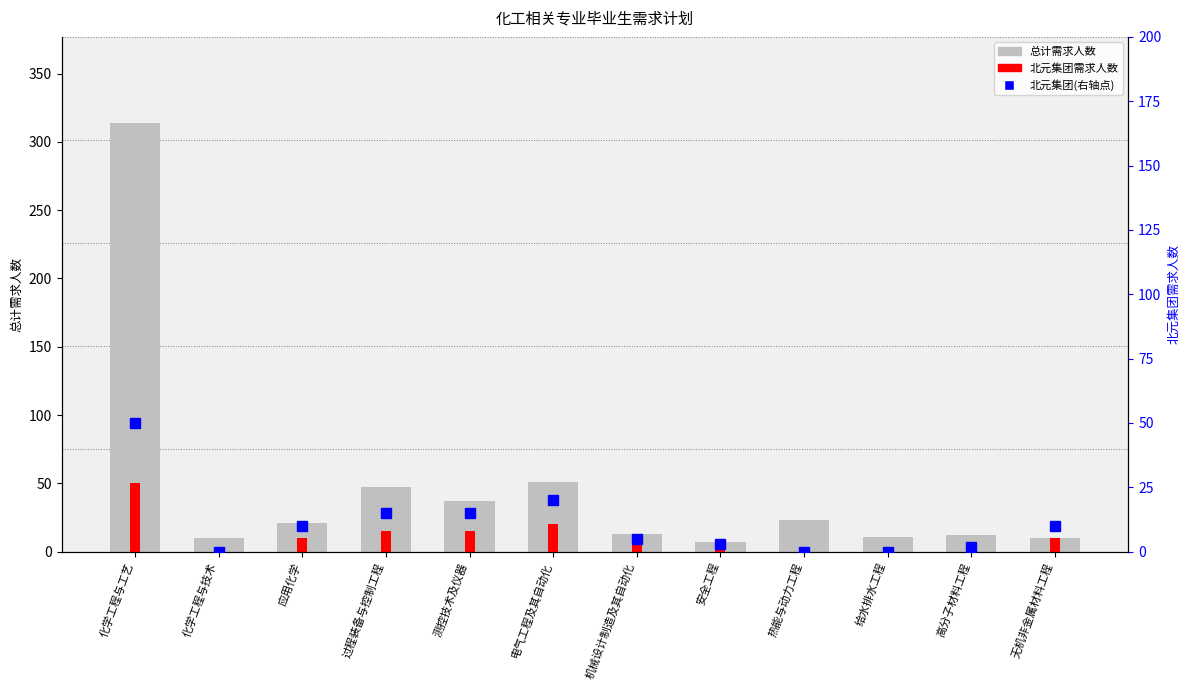

Are the bars horizontal?

No